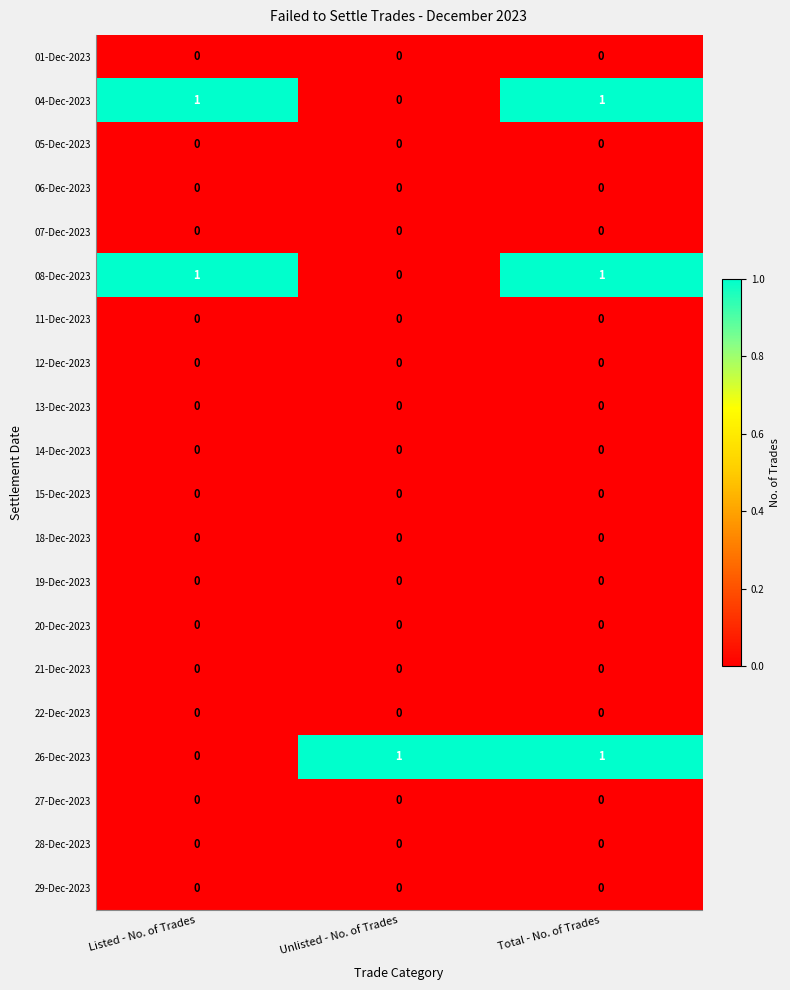

At how many categories does at least one series exceed 0?

3